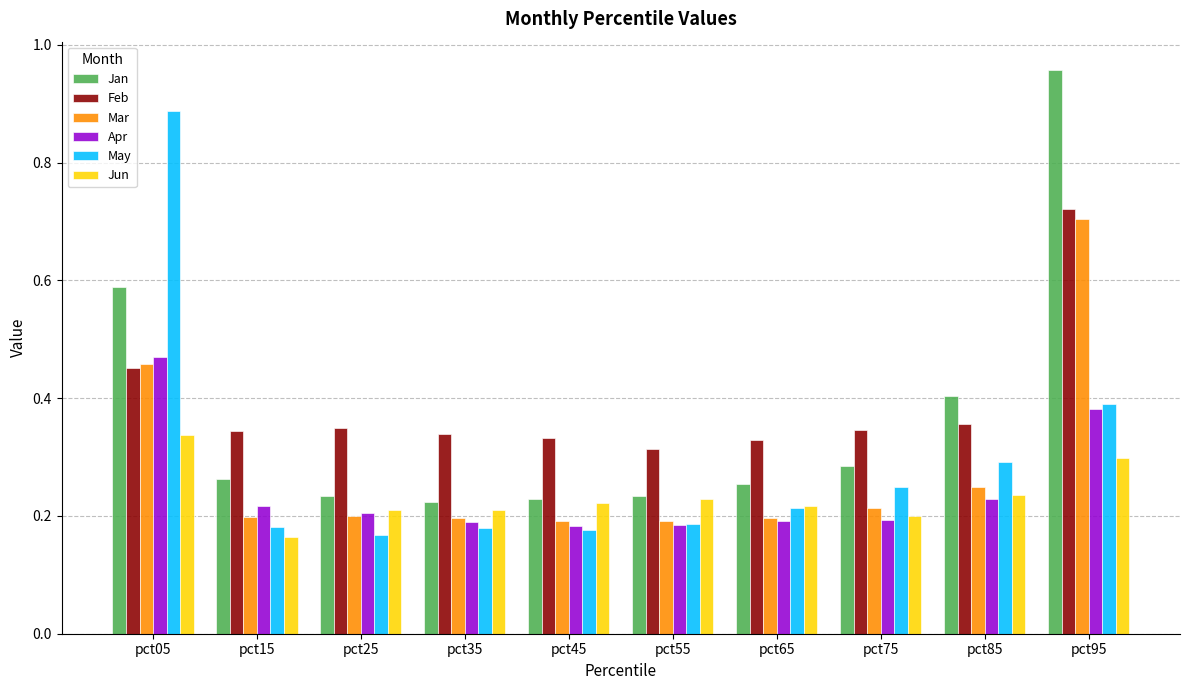

How many Apr values are between 0 and 1?

10